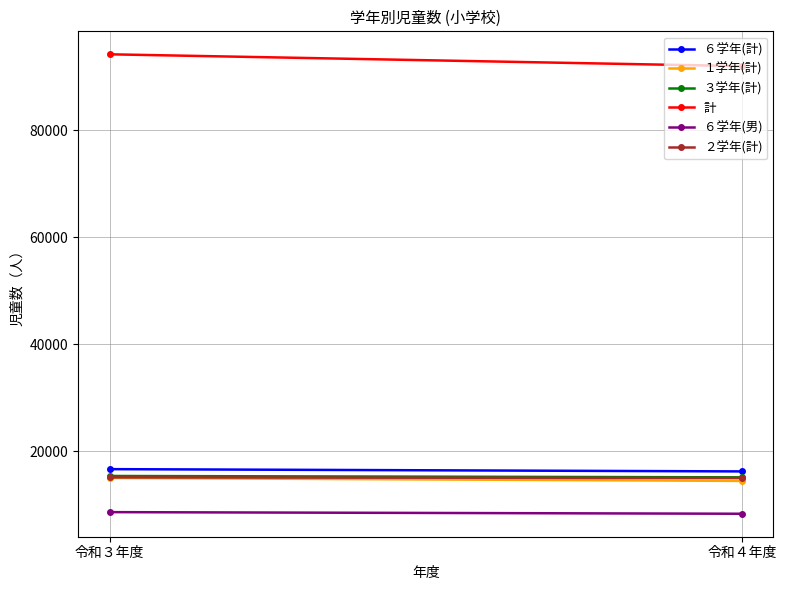

List the labels in order of ６学年(男) value, largest first.

令和３年度, 令和４年度